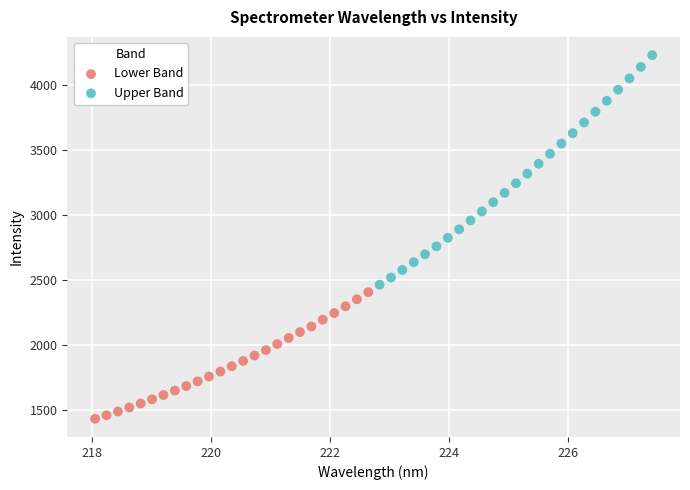

Which series contains the highest Y value?

Upper Band